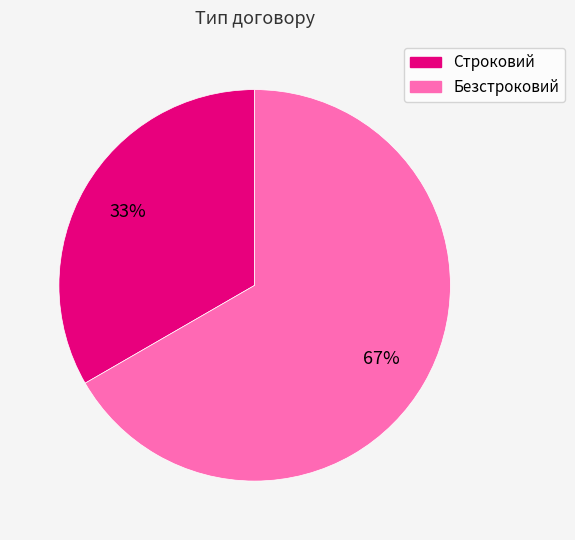

Which category has the smallest portion of the pie?

Строковий